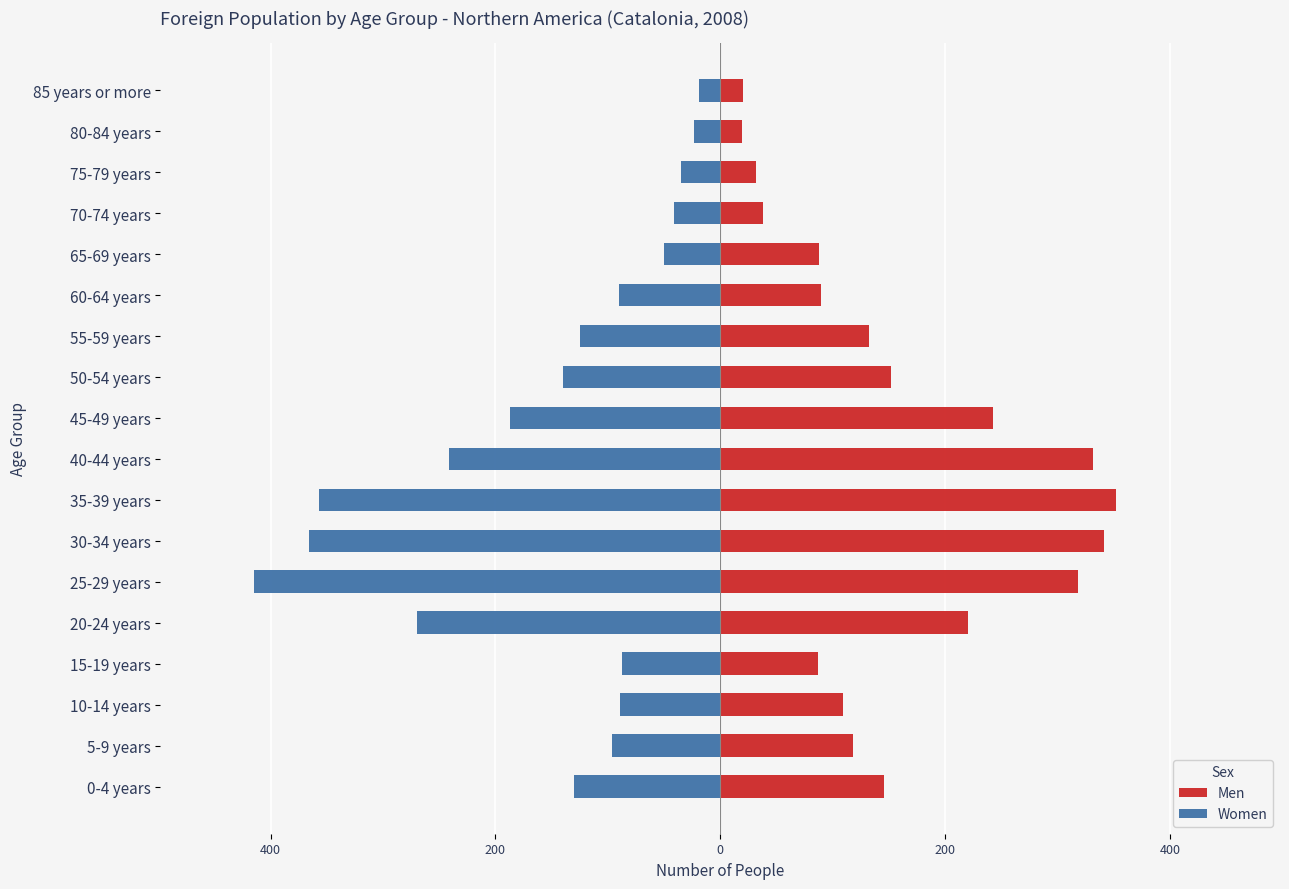

The value of Women at 60-64 years is -52. True or false?

False